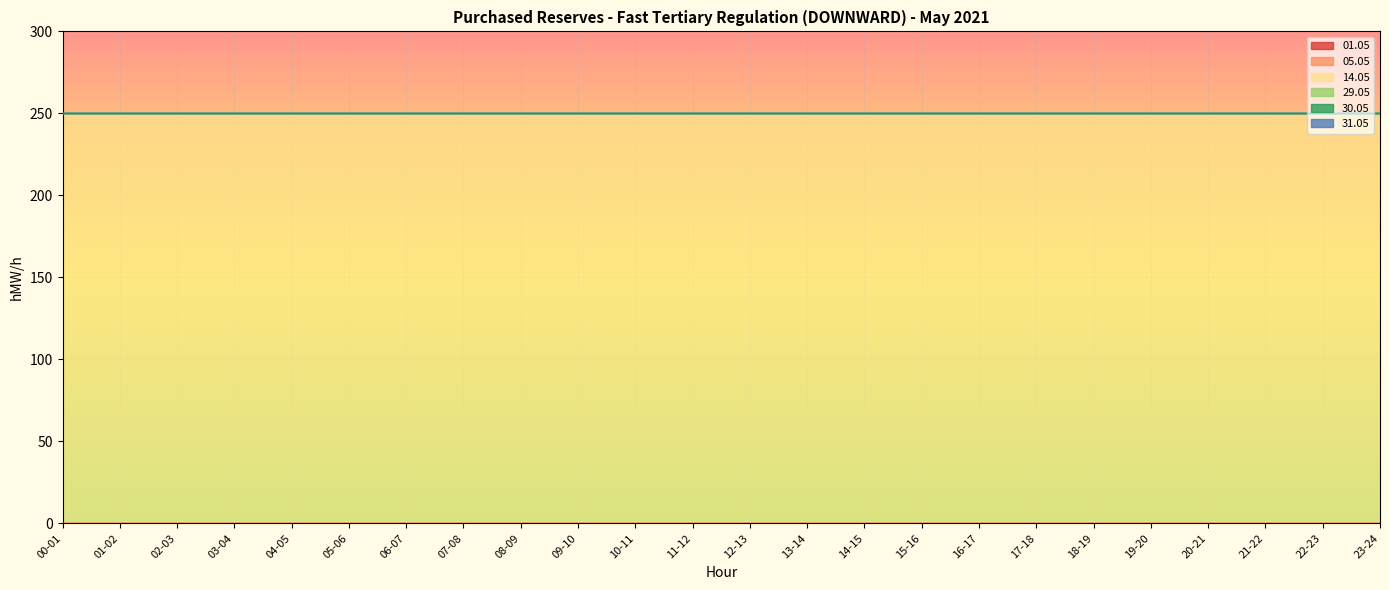

What is the lowest value of the 14.05 series?

250